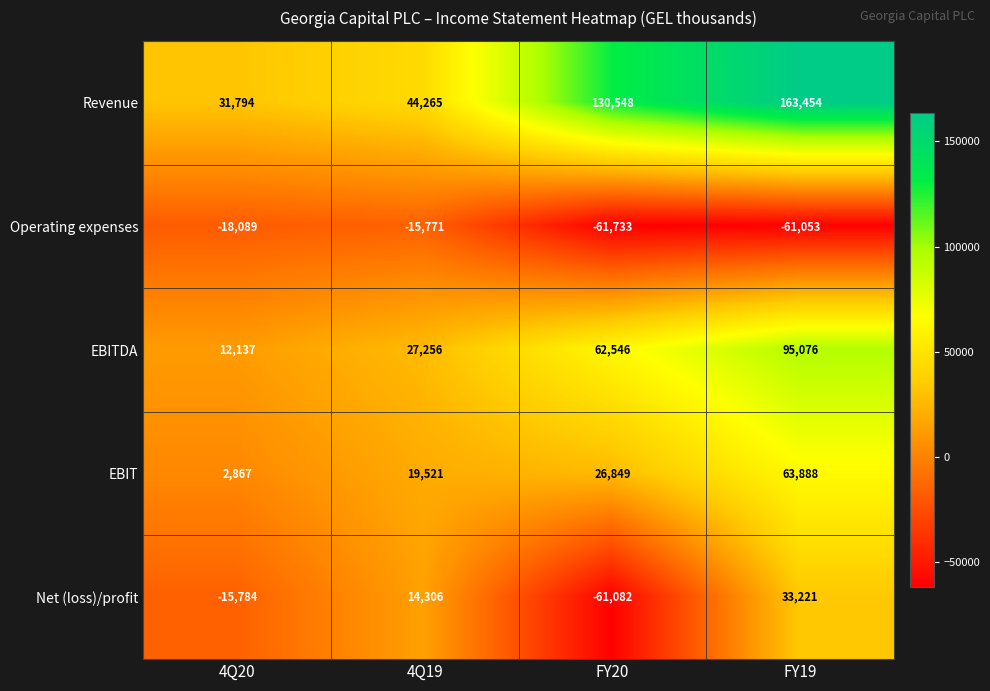

Which series changed the most between FY20 and FY19?

Net (loss)/profit